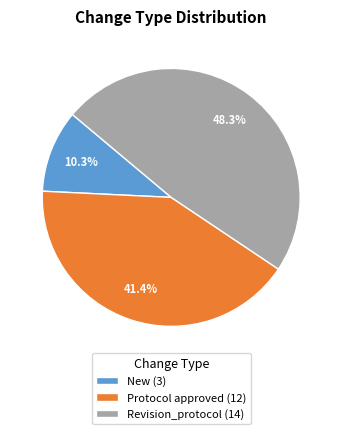

Which has a higher value, New (3) or Revision_protocol (14)?

Revision_protocol (14)